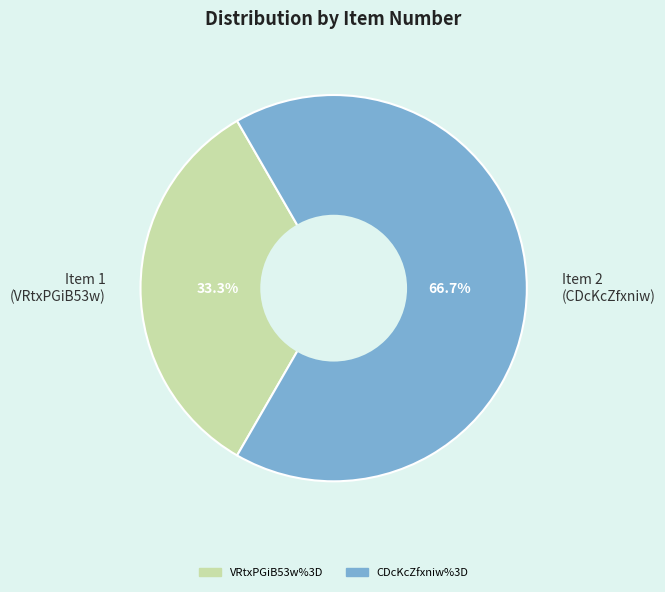

To the nearest percent, what is the difference between the largest and smallest slice percentages?

33%